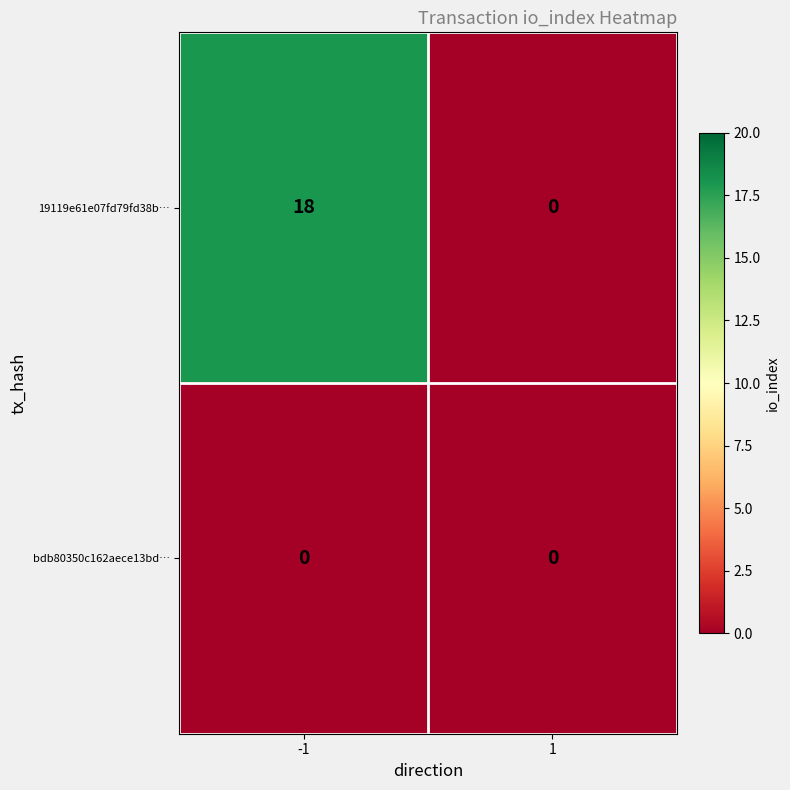

How many distinct data groups are displayed?

2